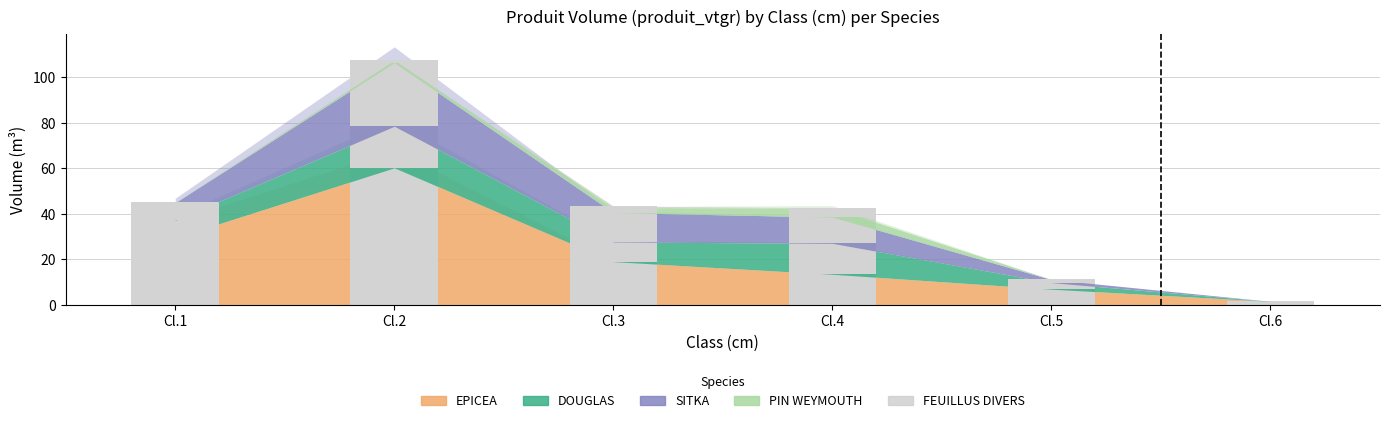

How many groups of bars are there?

6